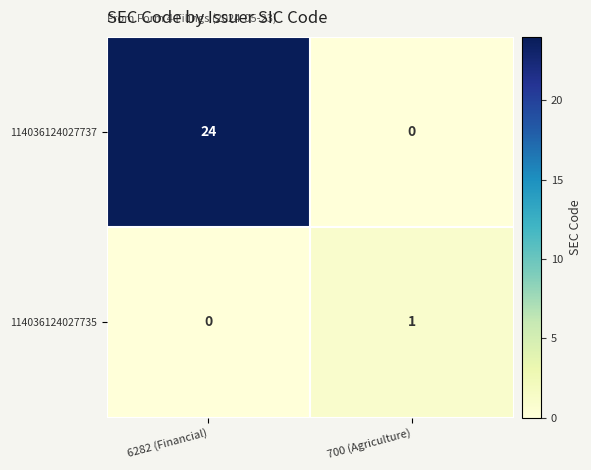

What is the difference between the maximum and minimum values in the 114036124027737 series?

24